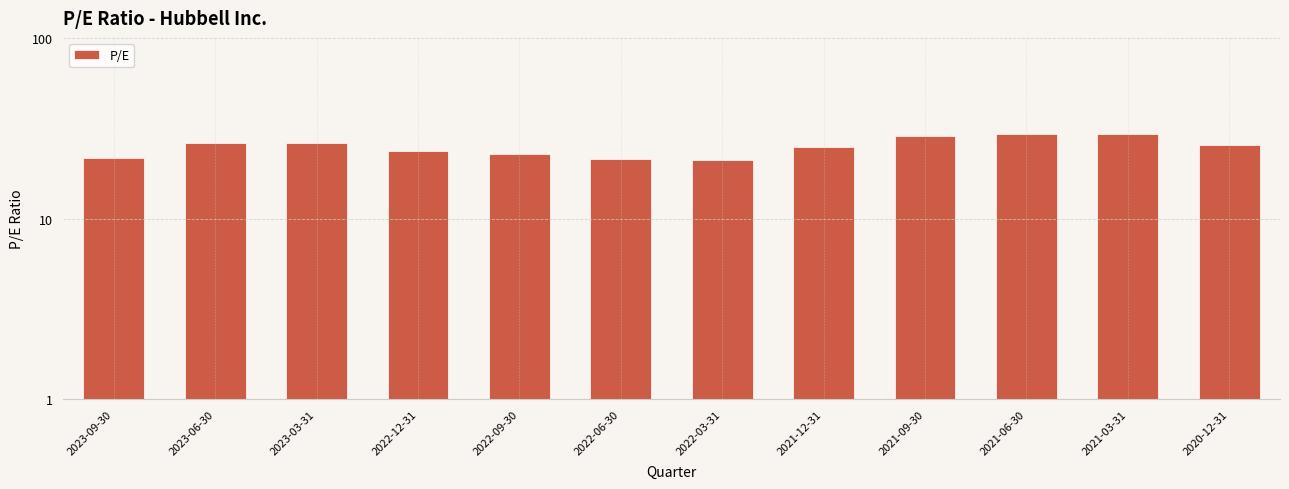

What is the change in value from 2021-09-30 to 2021-06-30?

+0.9